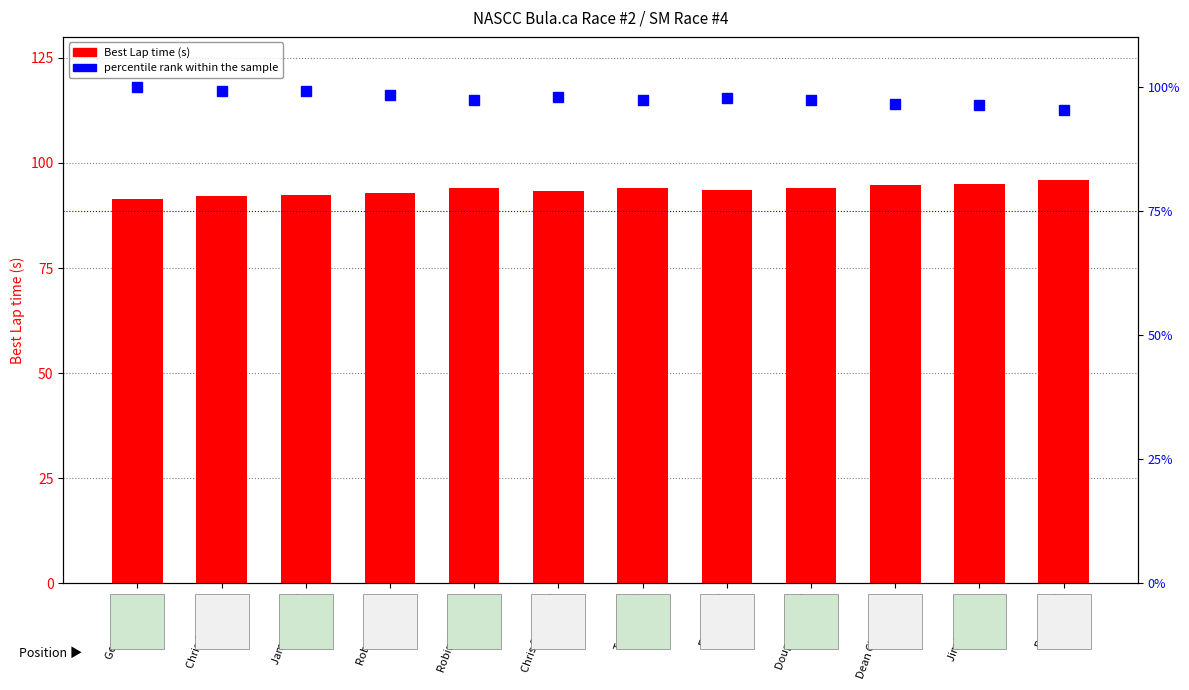

What is the label of the 5th bar from the right?

Eric Emary